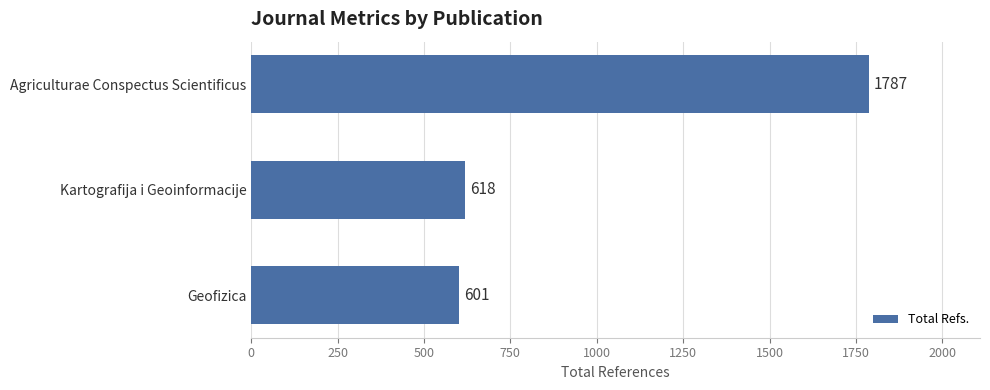

Which has a higher value, Kartografija i Geoinformacije or Geofizica?

Kartografija i Geoinformacije